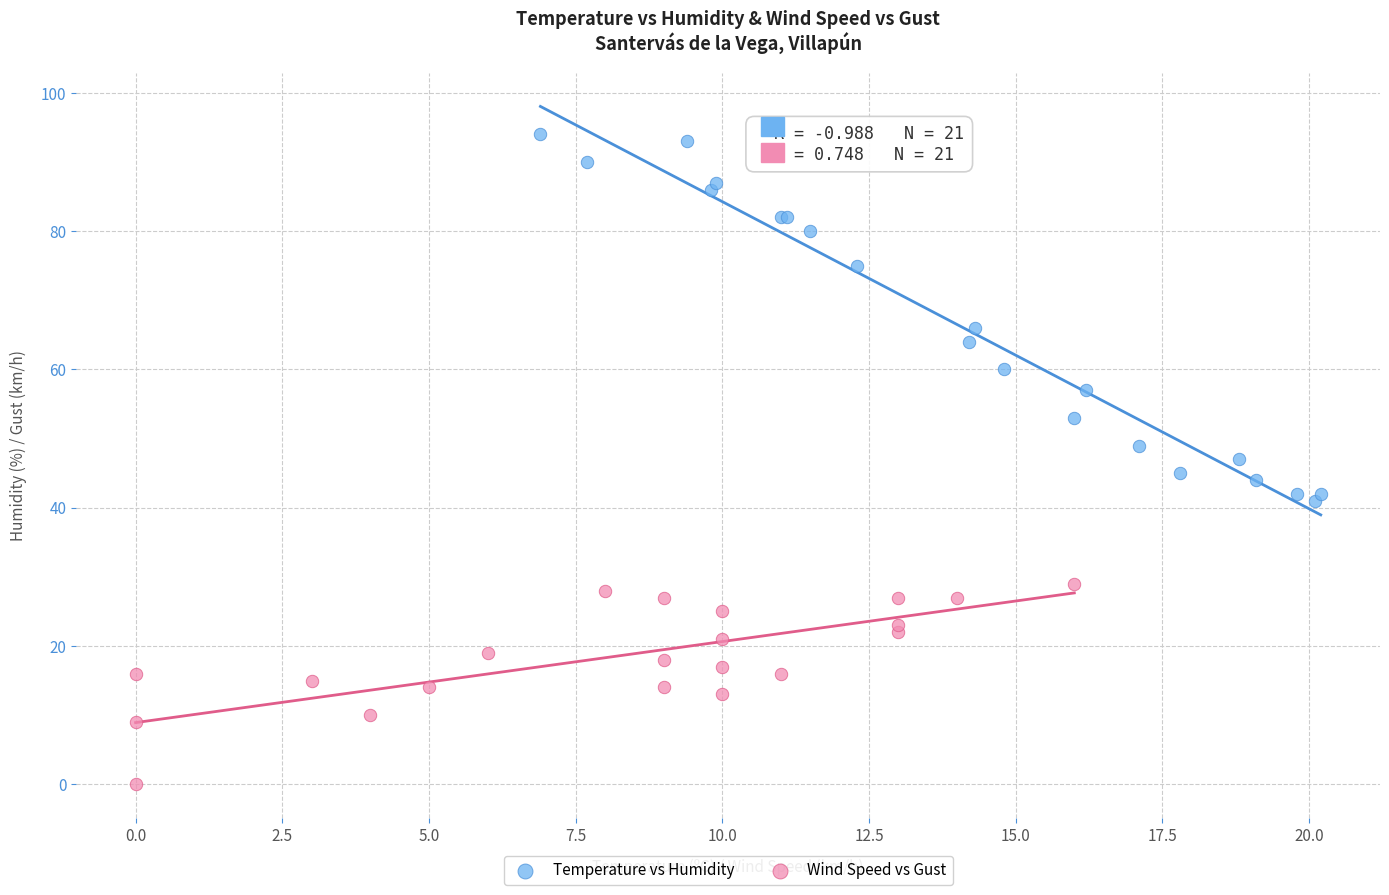

What are all the series names shown in the legend?

Temperature vs Humidity, Wind Speed vs Gust